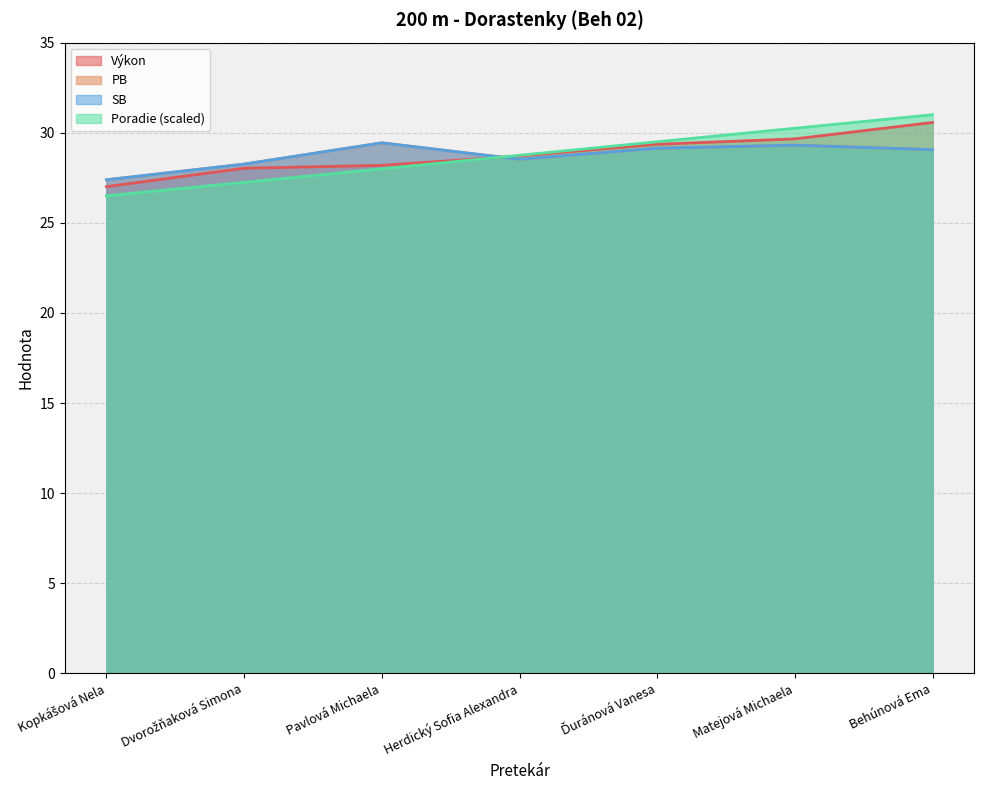

Which category has the lowest value in the Výkon series?

Kopkášová Nela